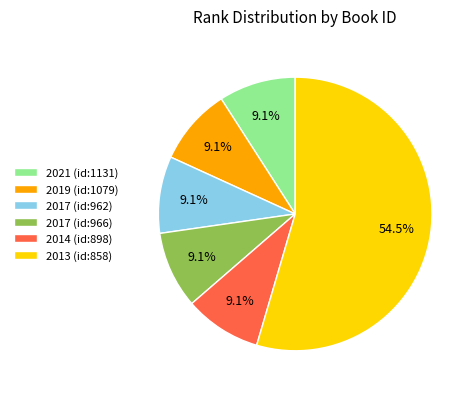

Count the number of slices in the pie.

6